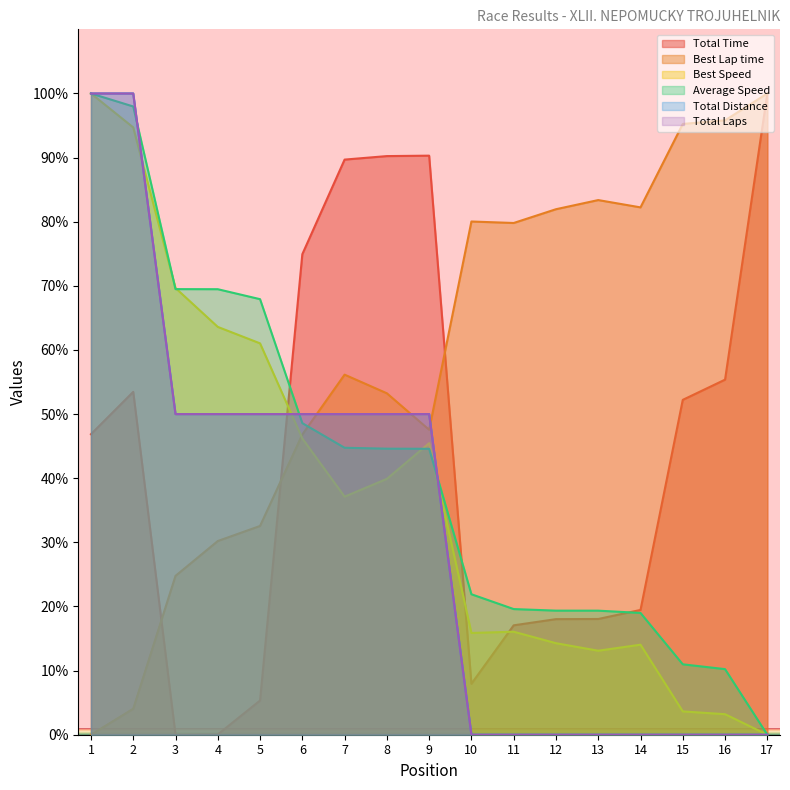

Reading right to left, extract all data points from this chart.

Total Time: 17=100.0	16=55.4	15=52.2	14=19.5	13=18.0	12=18.0	11=17.1	10=7.9	9=90.3	8=90.2	7=89.7	6=74.9	5=5.3	4=0.0	3=0.0	2=53.5	1=46.9
Best Lap time: 17=100.0	16=95.8	15=95.2	14=82.2	13=83.4	12=81.9	11=79.8	10=80.0	9=47.6	8=53.2	7=56.1	6=46.8	5=32.6	4=30.2	3=24.8	2=4.1	1=0.0
Best Speed: 17=0.0	16=3.2	15=3.6	14=14.0	13=13.1	12=14.3	11=16.1	10=15.9	9=45.5	8=39.9	7=37.1	6=46.2	5=61.0	4=63.6	3=69.7	2=94.7	1=100.0
Average Speed: 17=0.0	16=10.2	15=11.0	14=19.0	13=19.3	12=19.4	11=19.6	10=21.9	9=44.6	8=44.6	7=44.8	6=48.6	5=67.9	4=69.5	3=69.5	2=98.0	1=100.0
Total Distance: 17=0.0	16=0.0	15=0.0	14=0.0	13=0.0	12=0.0	11=0.0	10=0.0	9=50.0	8=50.0	7=50.0	6=50.0	5=50.0	4=50.0	3=50.0	2=100.0	1=100.0
Total Laps: 17=0.0	16=0.0	15=0.0	14=0.0	13=0.0	12=0.0	11=0.0	10=0.0	9=50.0	8=50.0	7=50.0	6=50.0	5=50.0	4=50.0	3=50.0	2=100.0	1=100.0